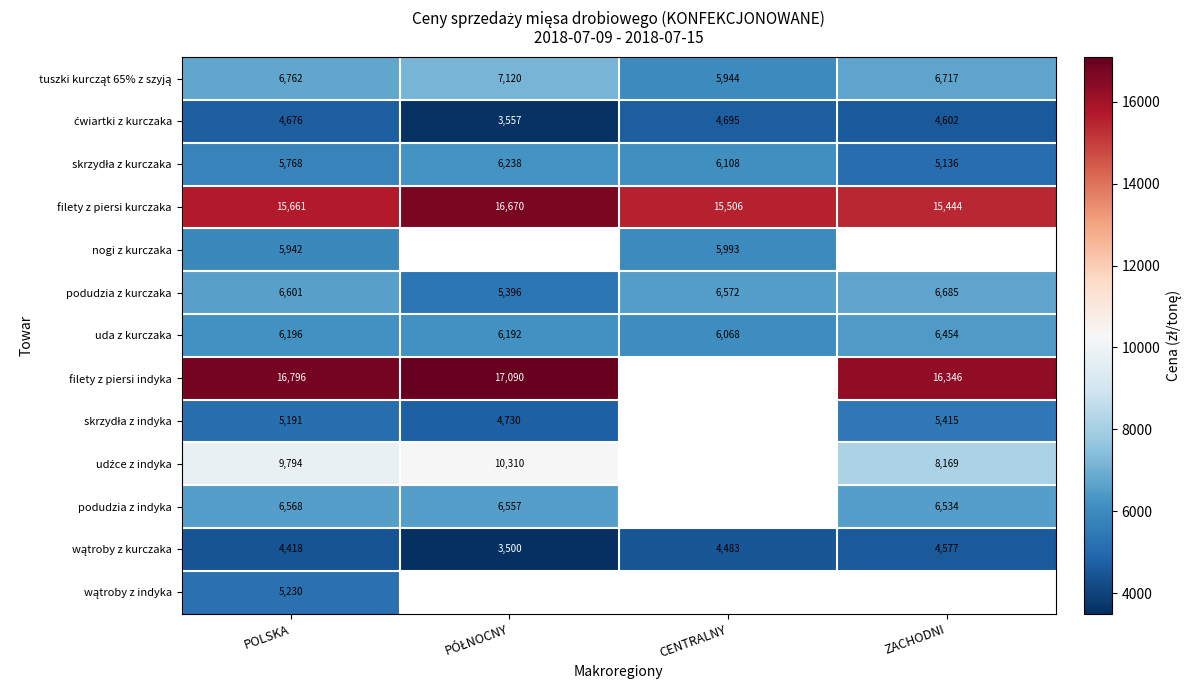

At which label is filety z piersi kurczaka closest to 16057?

POLSKA